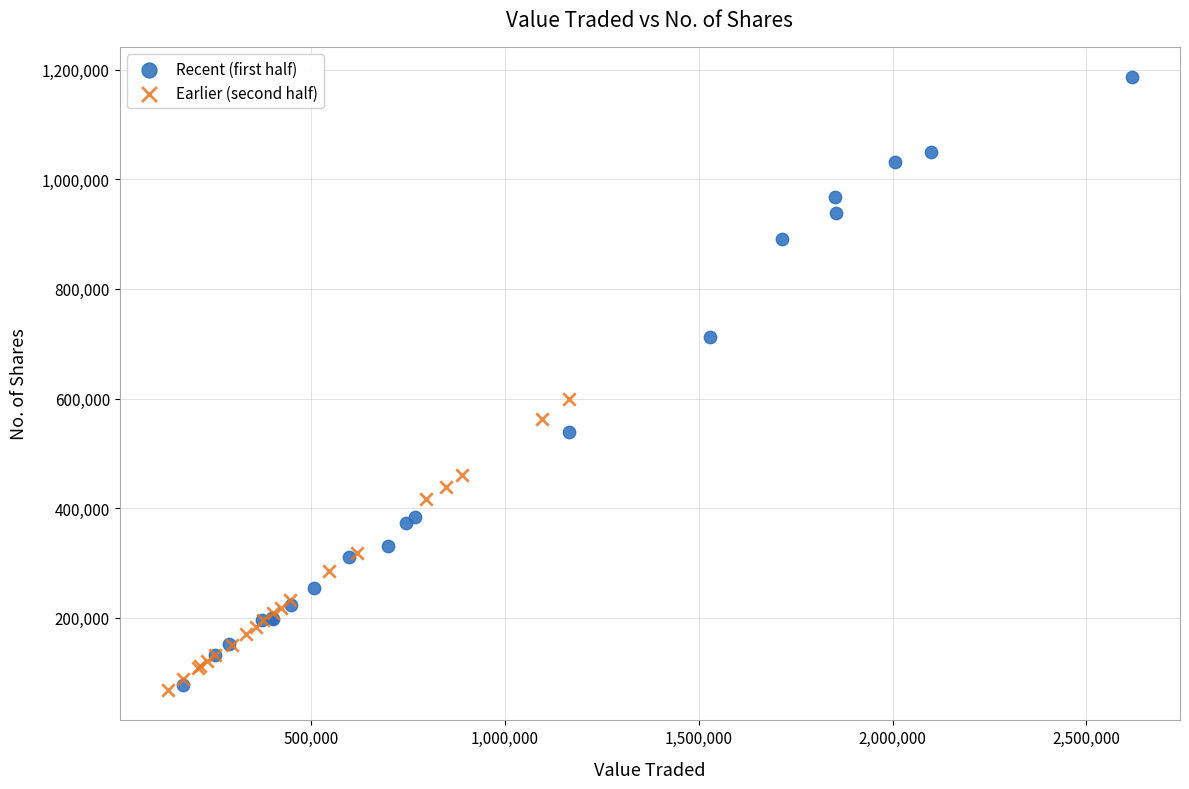

Which series has the widest spread of Y values?

Recent (first half)